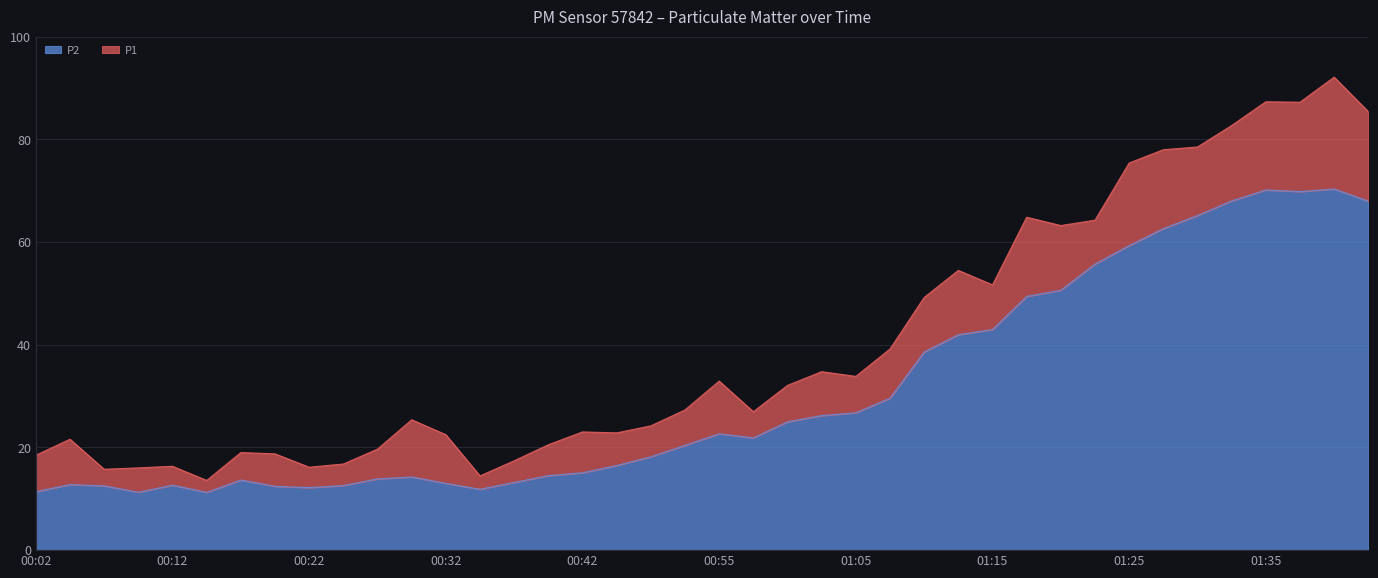

True or false: P1 and P2 intersect in this chart.

False